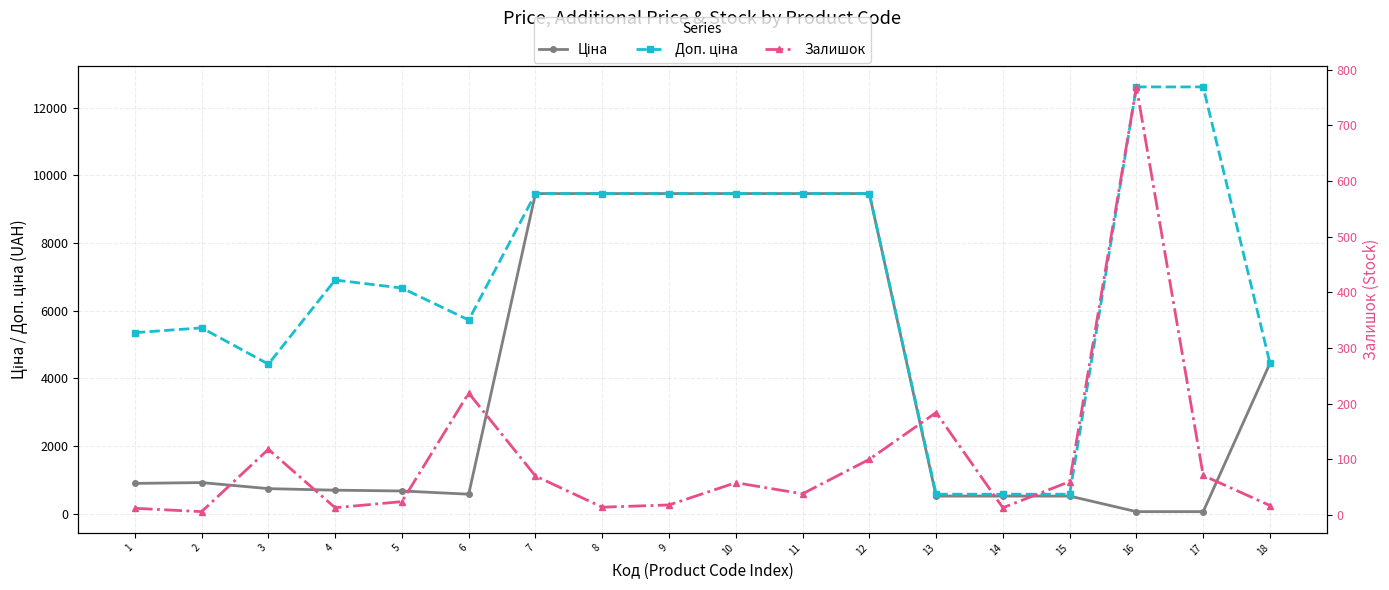

Which category has the lowest value across all series?

2